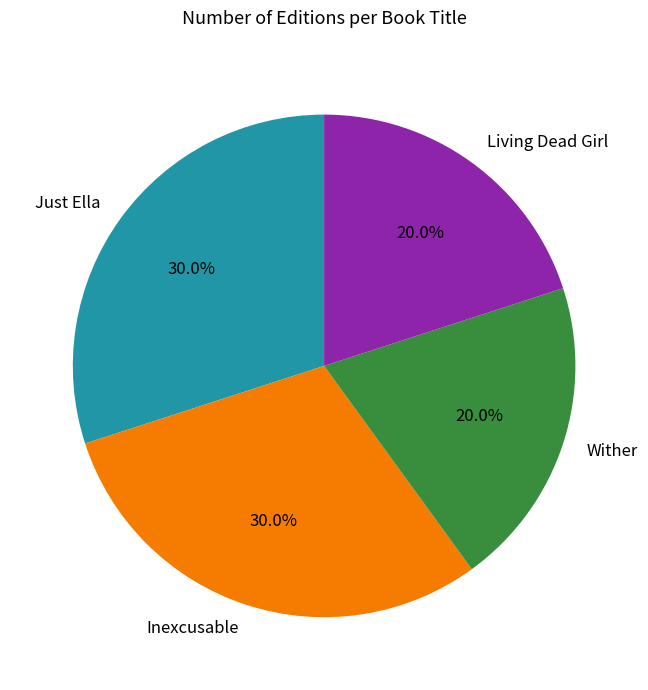

To the nearest percent, what is the difference between the Wither and Inexcusable slice percentages?

10%